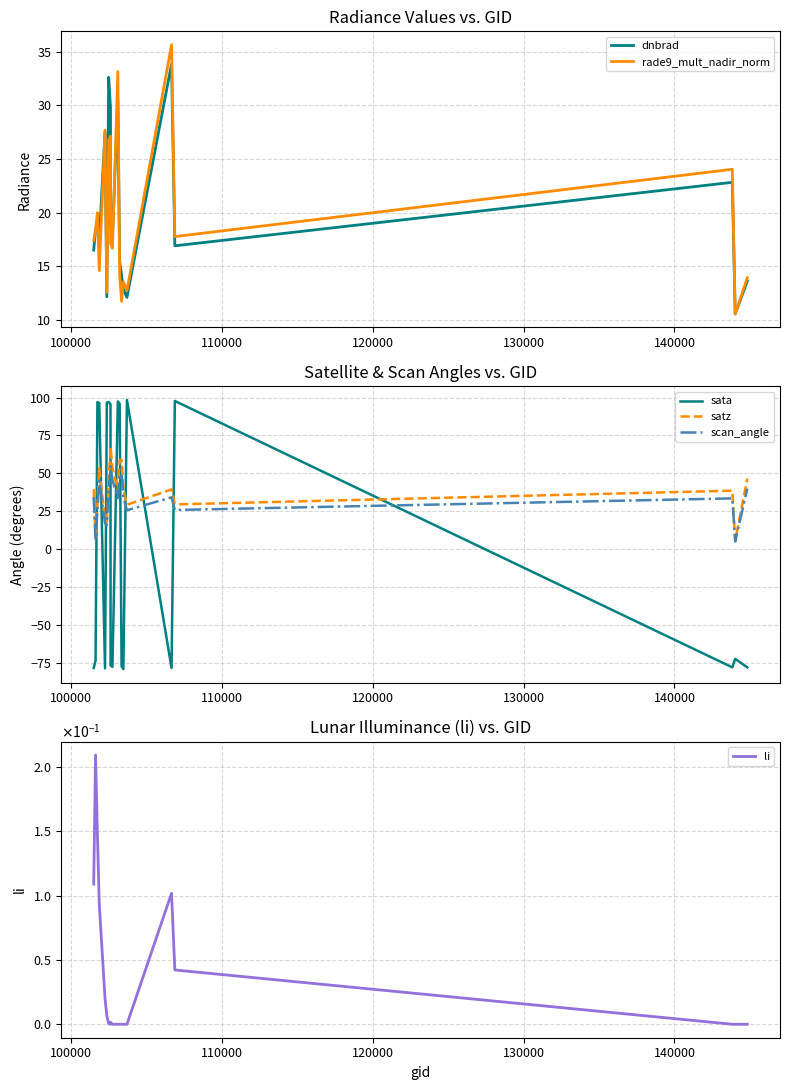

Which series ends up on top after the final intersection of scan_angle and sata?

scan_angle